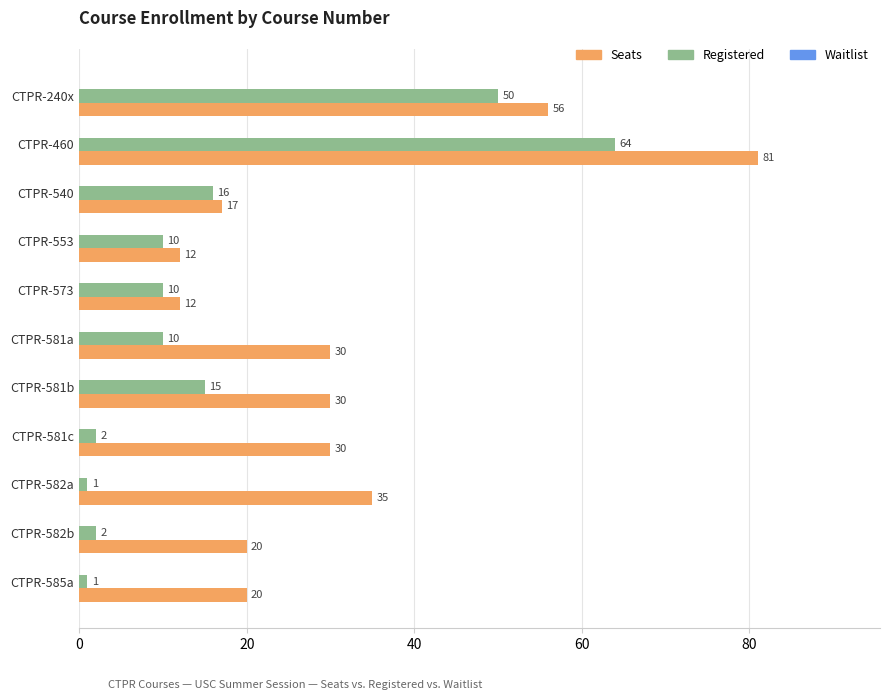

Which series has the largest total across all categories?

Seats